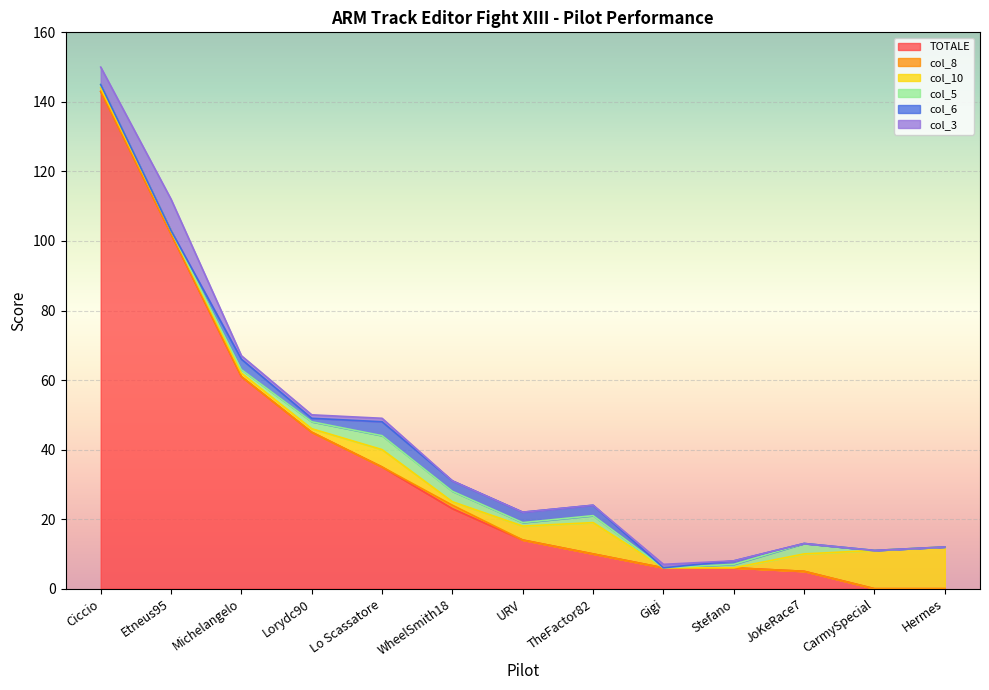

What is the difference between the maximum and minimum values in the TOTALE series?

143